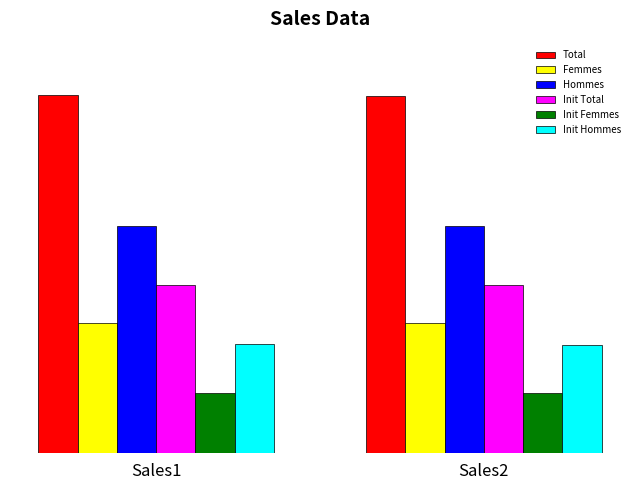

Count the Hommes values in the range 1158 to 1160.

2